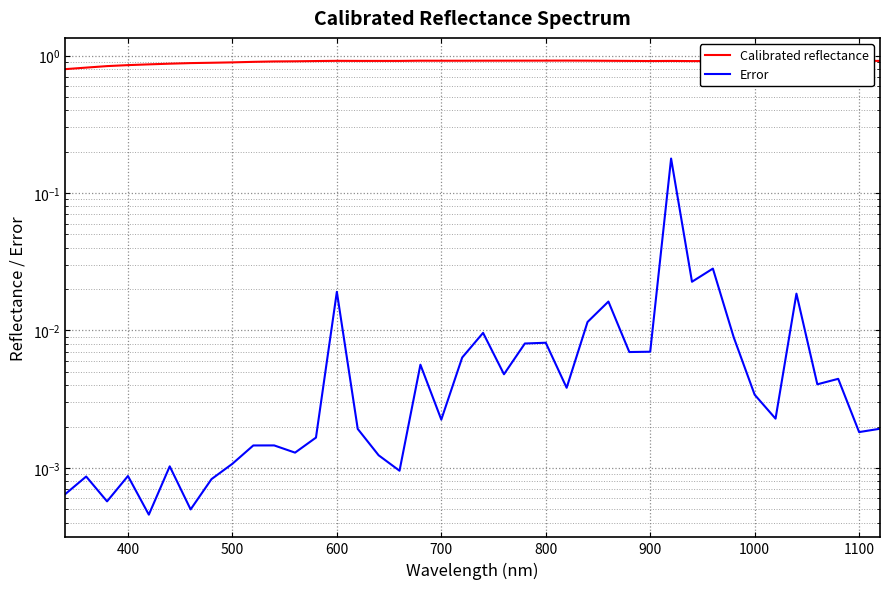

The value of Calibrated reflectance at 400 is 0.5. True or false?

False